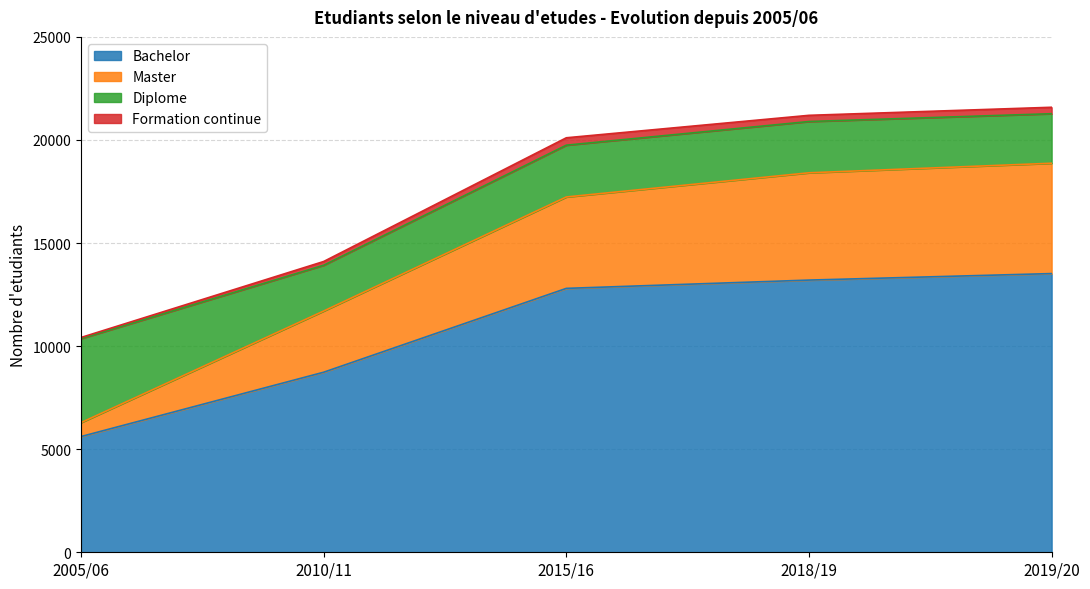

At how many categories does at least one series exceed 11920?

3